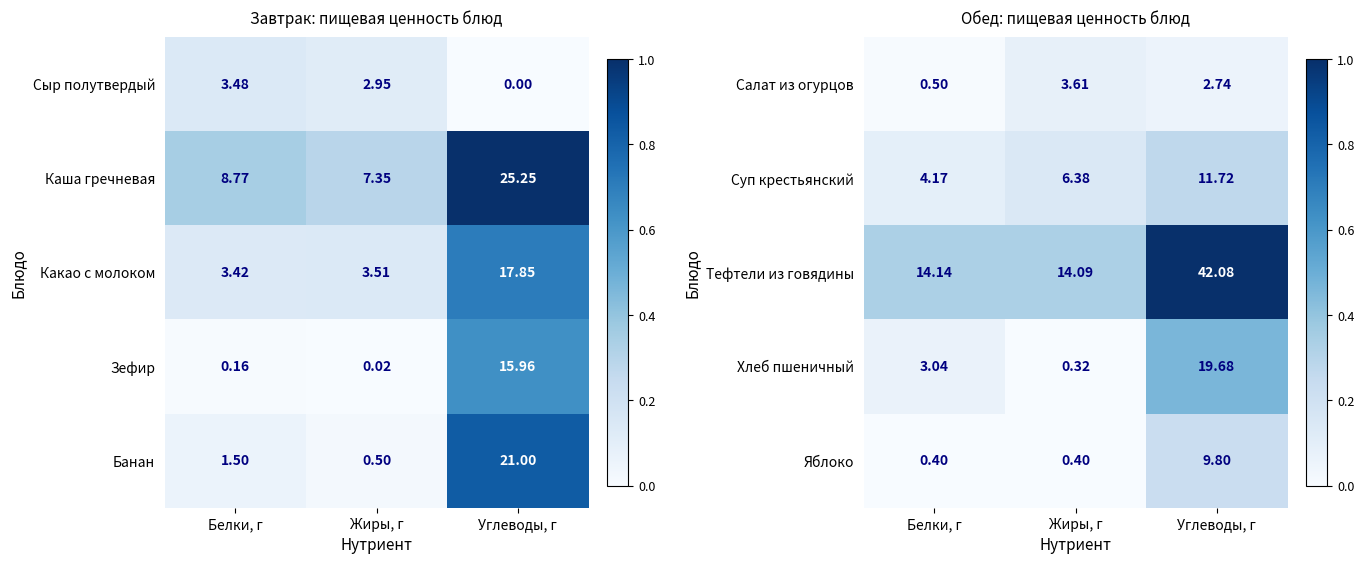

How many data points in Салат из огурцов are above 2?

2